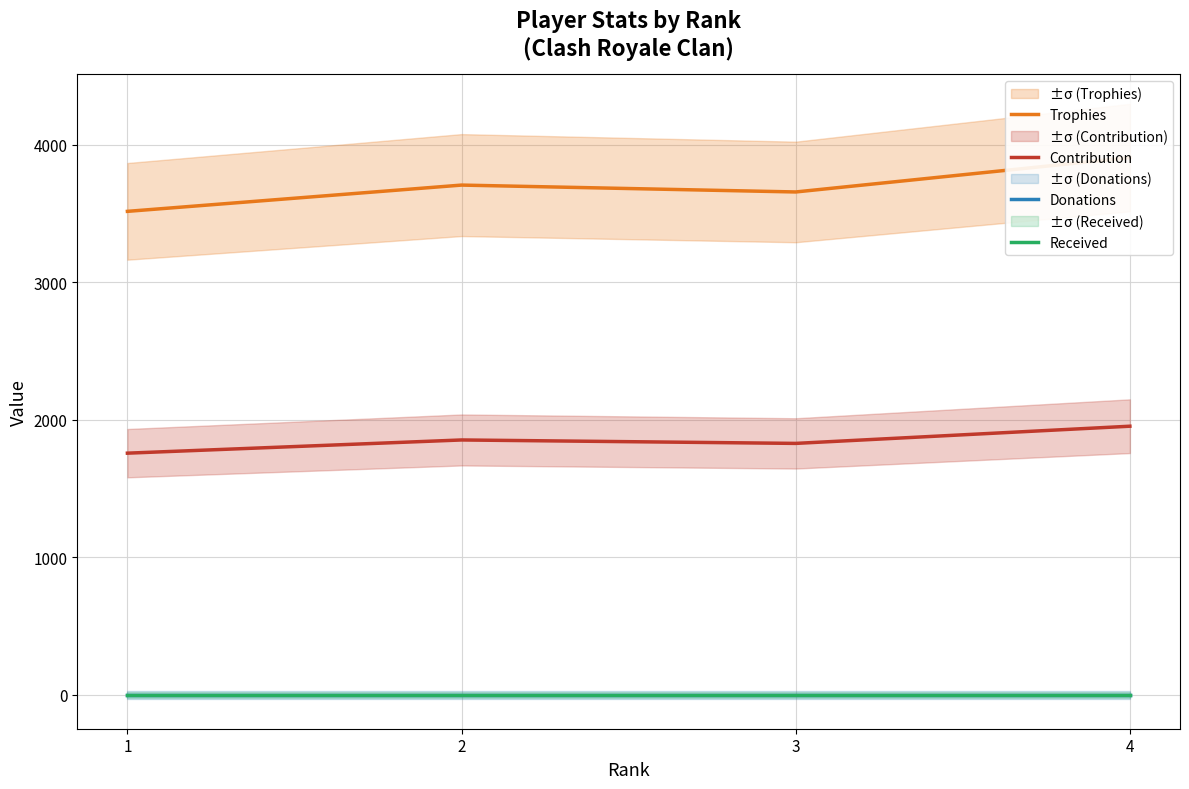

True or false: Trophies and Received cross at least once.

False